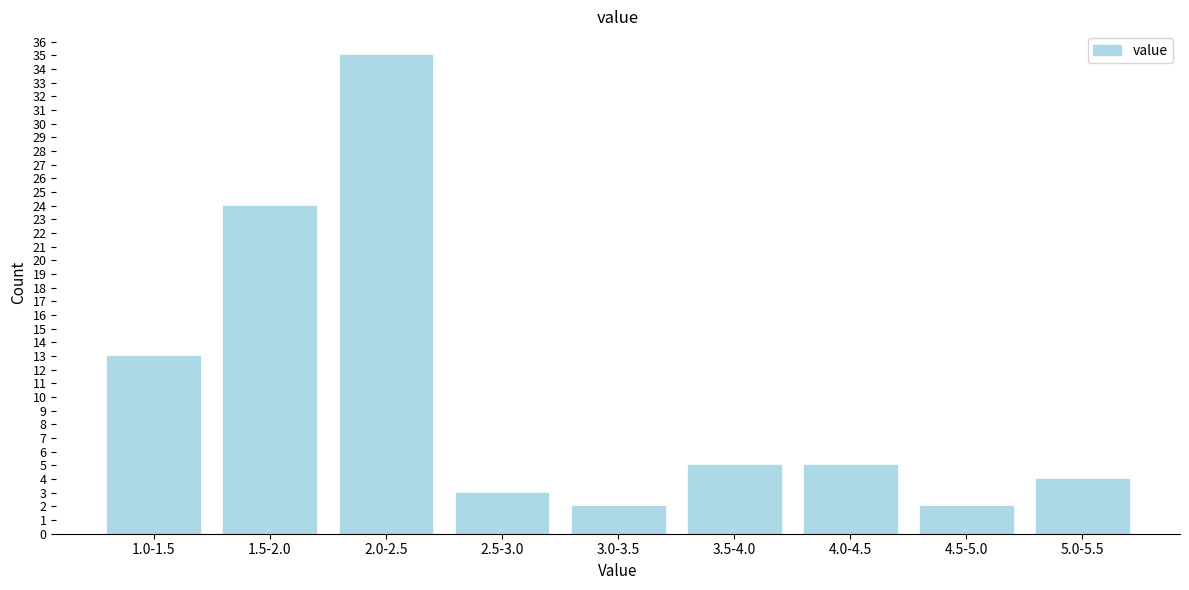

Reading left to right, list all the values displayed in this chart.

13	24	35	3	2	5	5	2	4